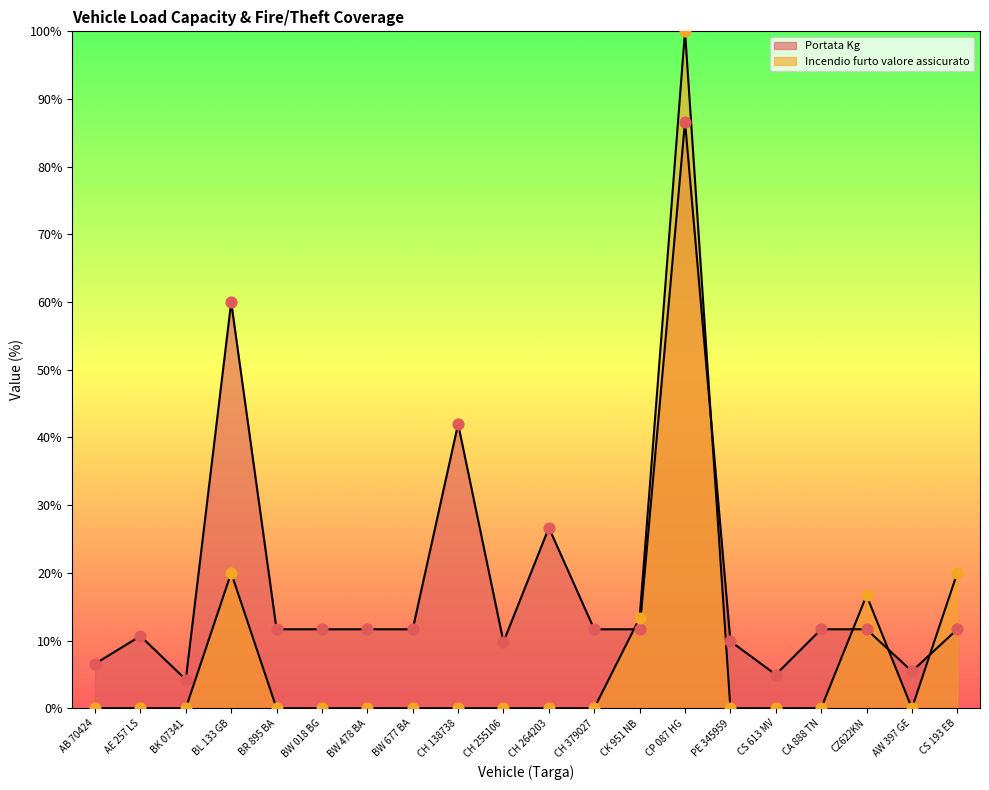

What are all the series names shown in the legend?

Portata Kg, Incendio furto valore assicurato